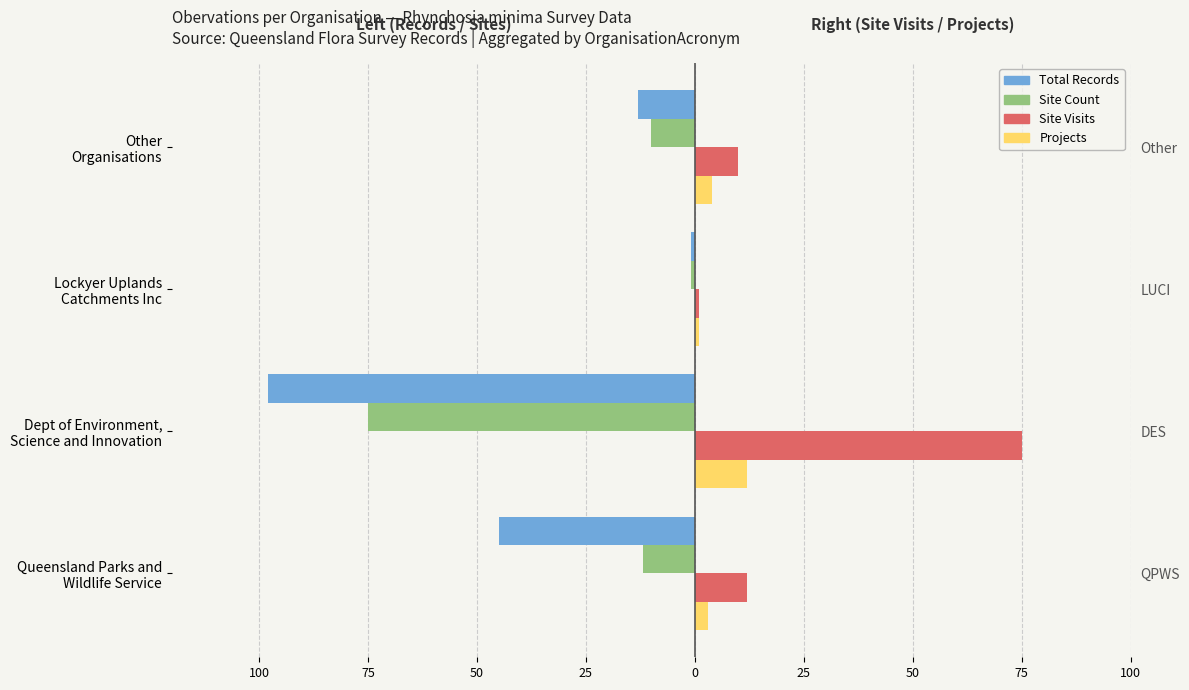

How many categories are shown in the chart?

4